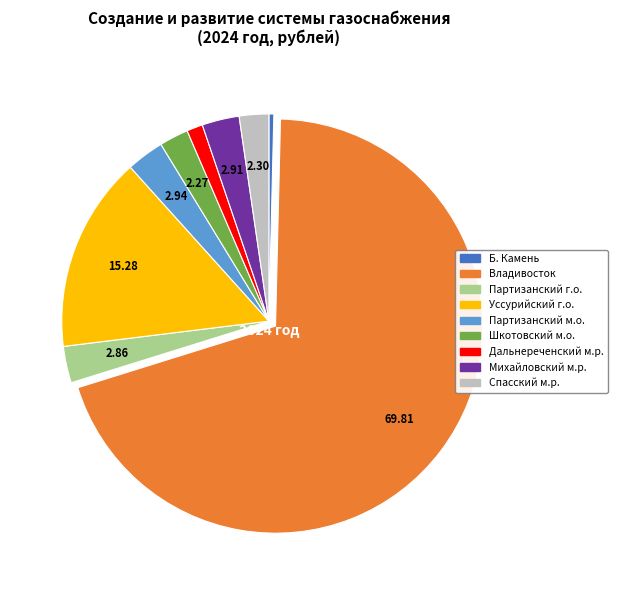

Is there any slice that represents more than half of the pie?

Yes